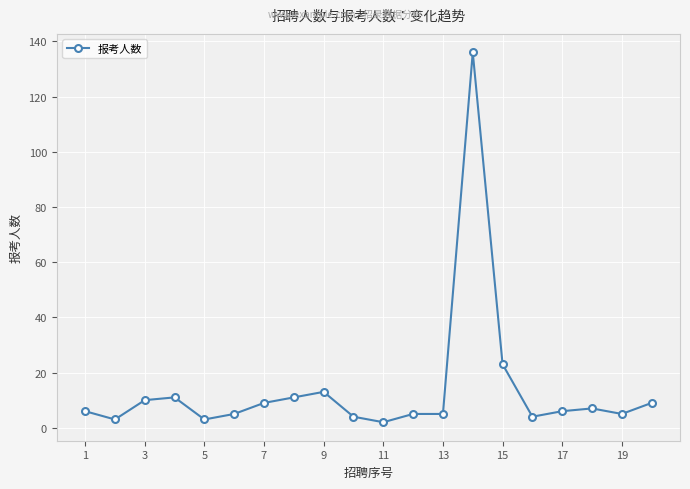

True or false: there are more than 0 points higher than both neighbors.

True